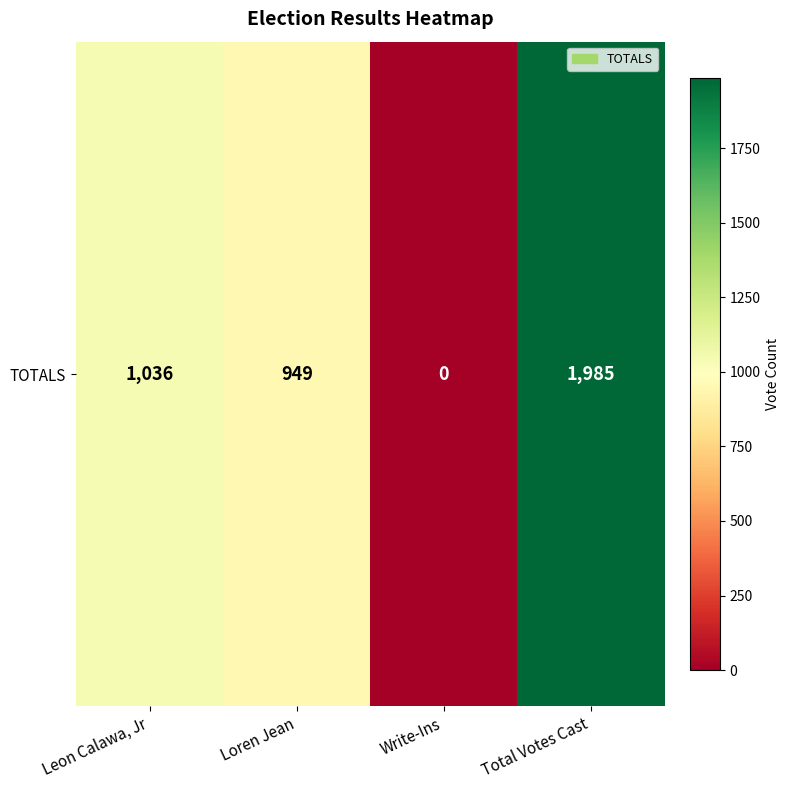

Rank the categories by value from lowest to highest.

Write-Ins, Loren Jean, Leon Calawa, Jr, Total Votes Cast